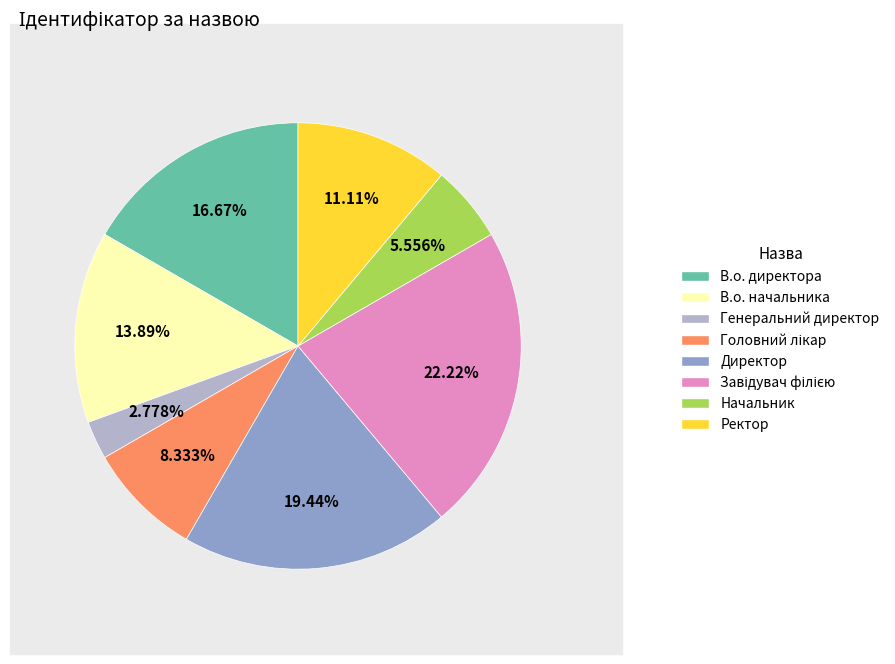

How many segments does this pie chart have?

8